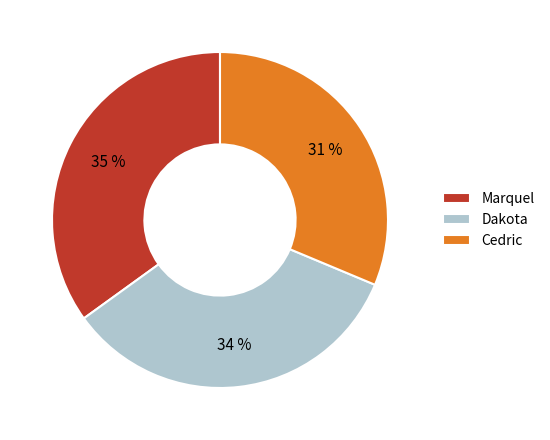

To the nearest percent, what is the average slice percentage?

33%